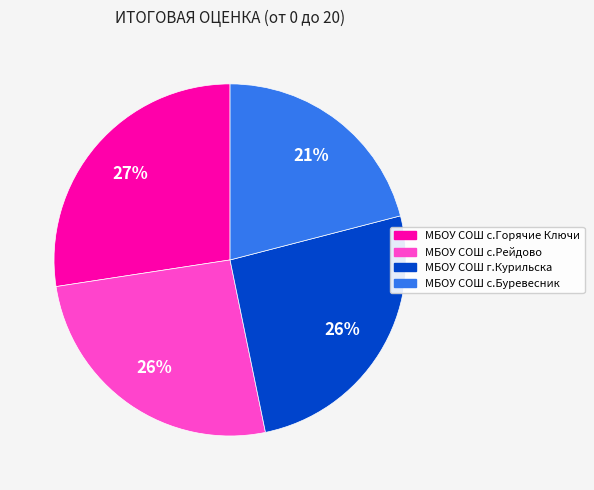

Is МБОУ СОШ с.Горячие Ключи the majority of the pie?

No